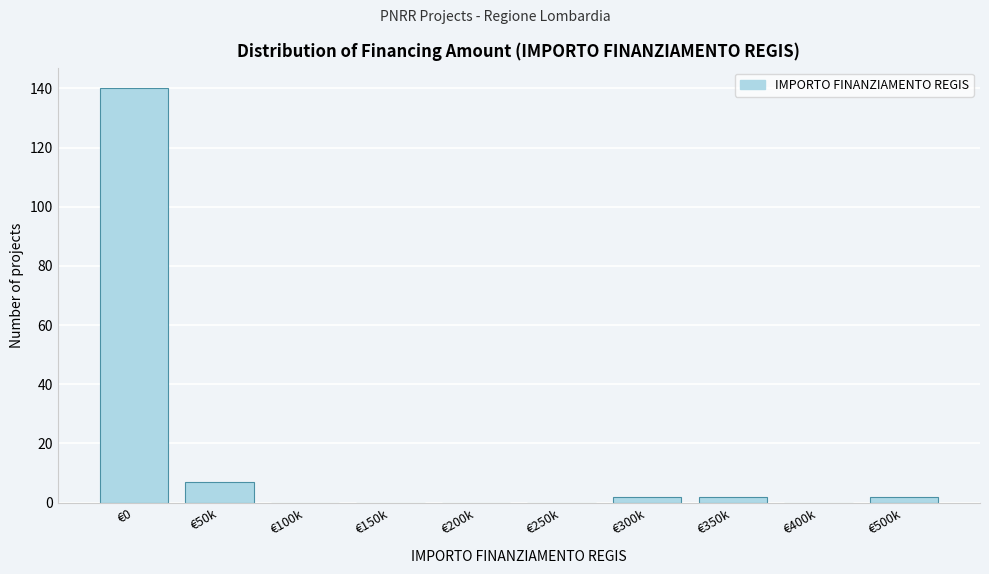

Reading left to right, what are all the values shown in this chart?

€0=140	€50k=7	€100k=0	€150k=0	€200k=0	€250k=0	€300k=2	€350k=2	€400k=0	€500k=2